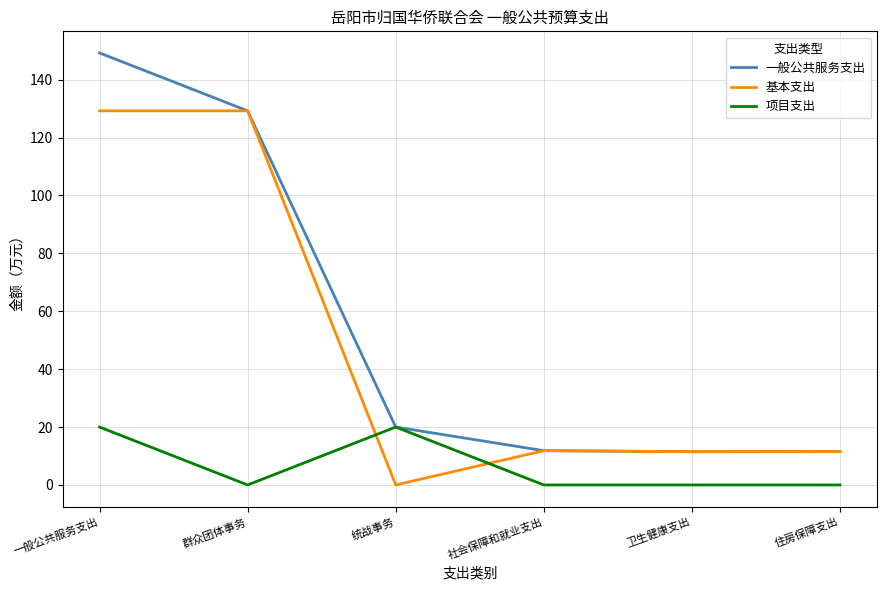

At which category is the sum across all series the highest?

一般公共服务支出